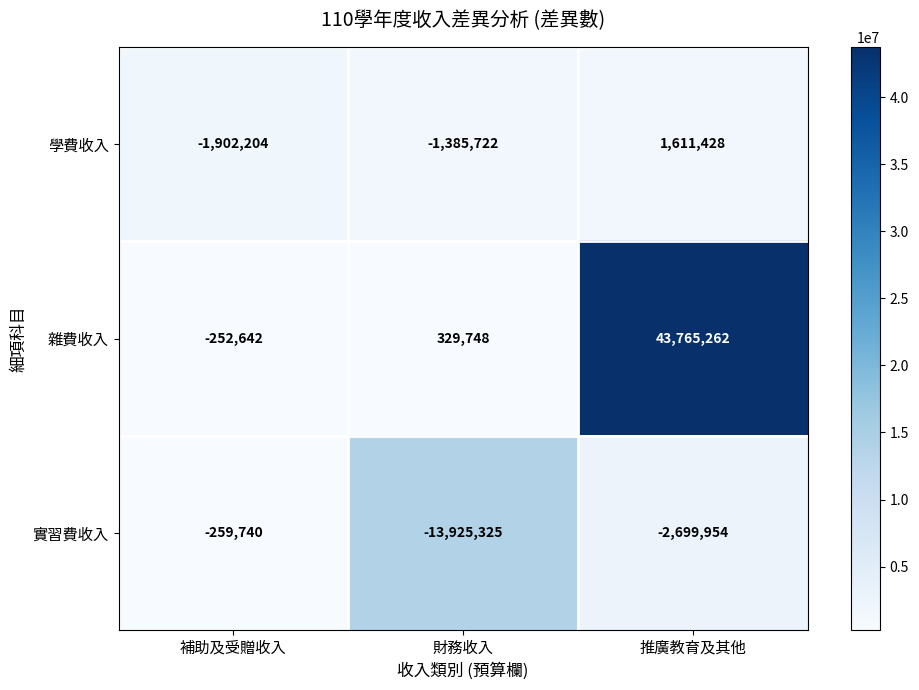

List the series in order of their peak value, lowest first.

實習費收入, 學費收入, 雜費收入